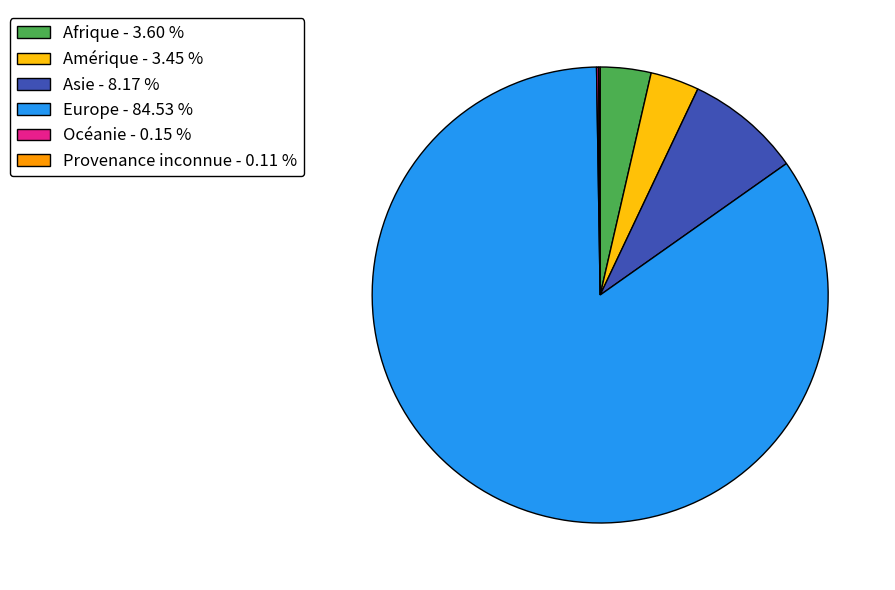

Between Asie - 8.17 % and Europe - 84.53 %, which is larger?

Europe - 84.53 %